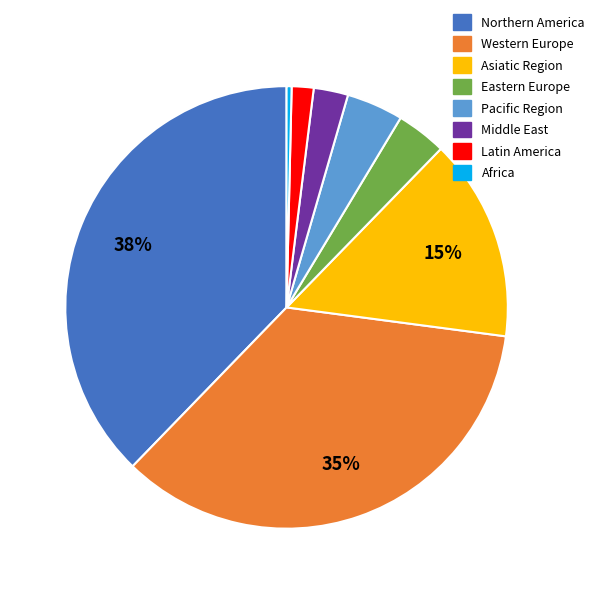

Do Eastern Europe and Pacific Region together represent more than half of the pie?

No